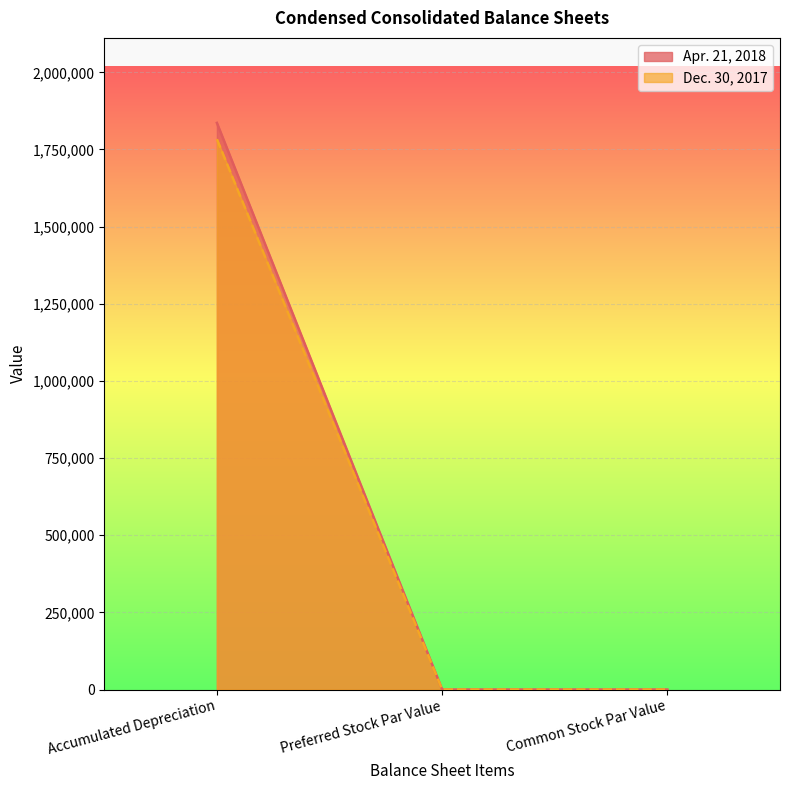

At which label does Apr. 21, 2018 reach its peak?

Accumulated Depreciation